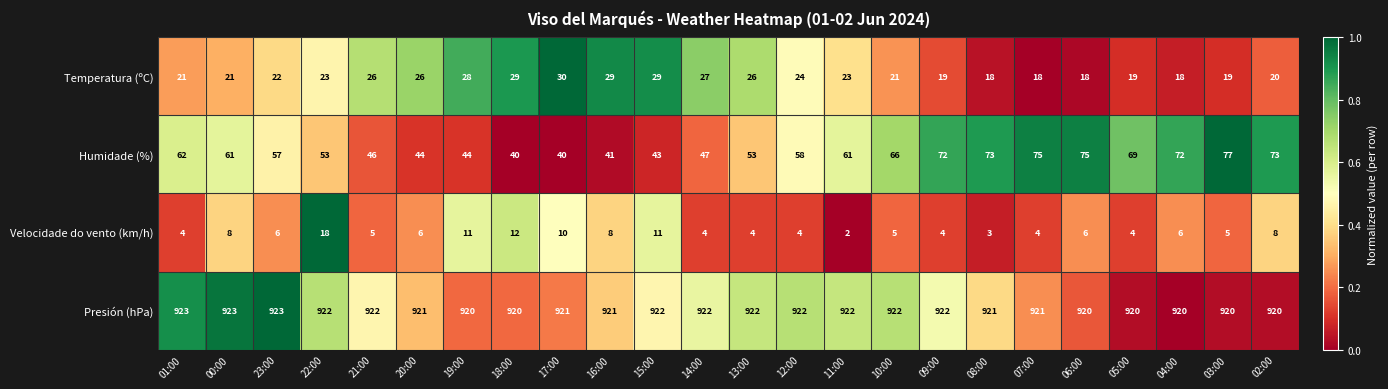

True or false: Humidade (%) has a value of 62 at 01:00.

True